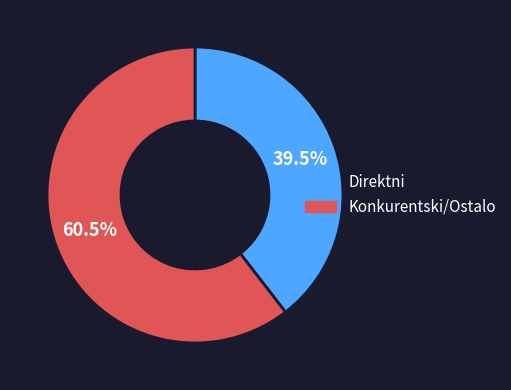

Does any single category account for the majority?

Yes